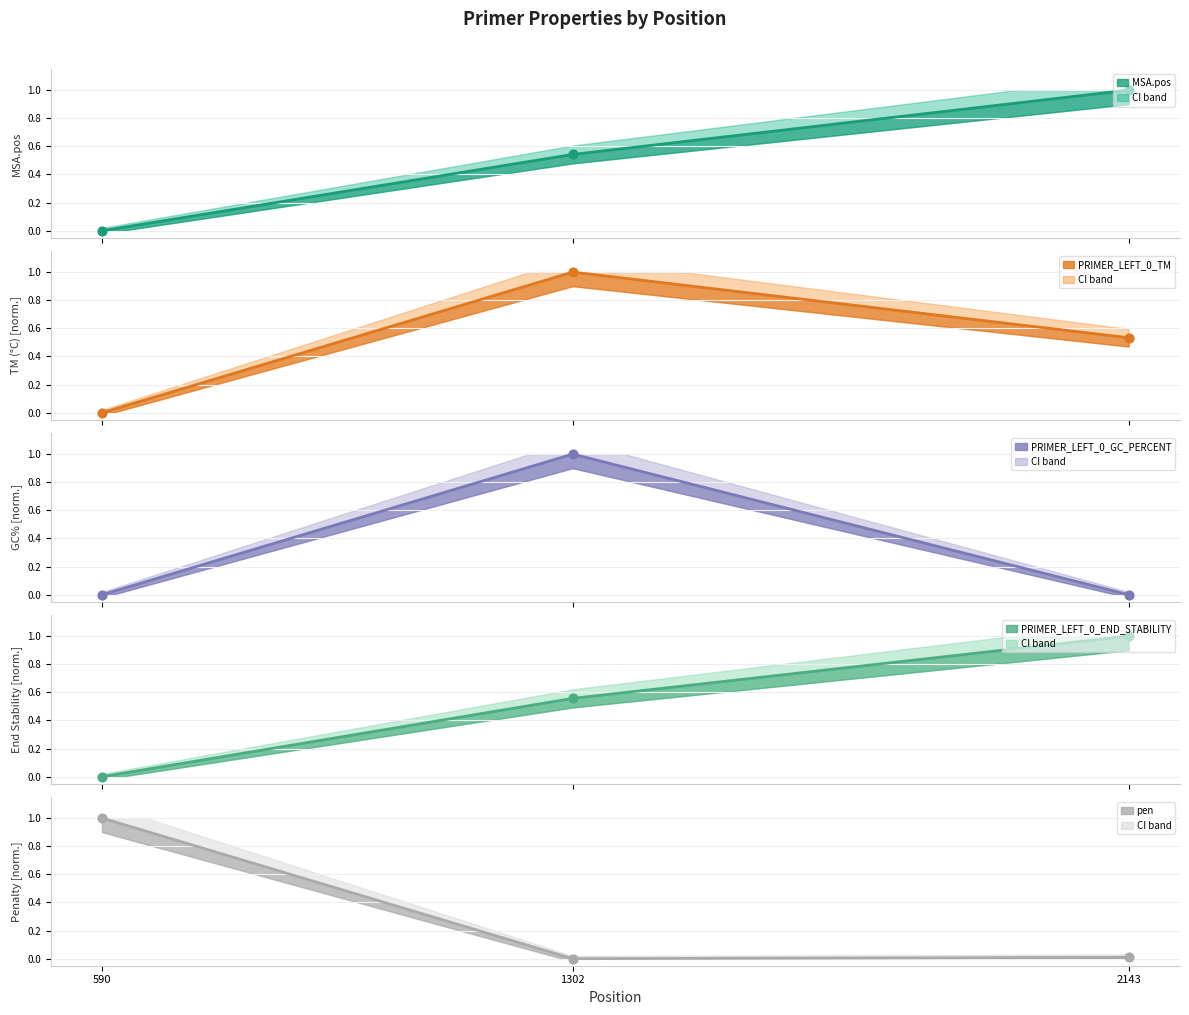

Which series reaches the minimum Y coordinate?

MSA.pos